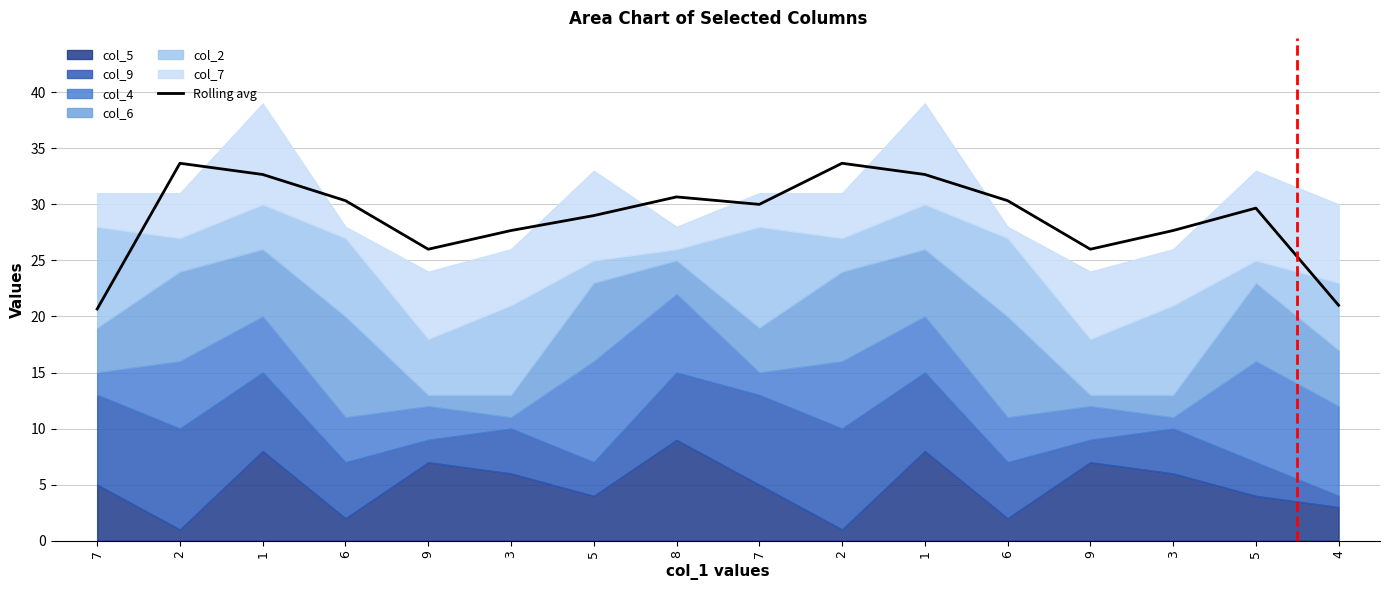

True or false: the data has more than 2 interior local peaks.

True